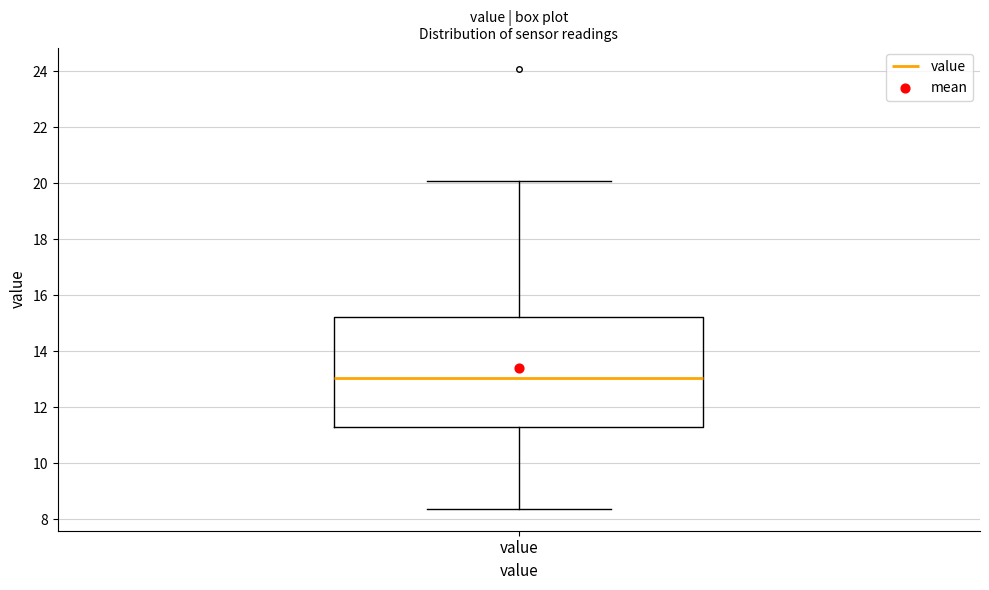

Transcribe this box plot: give where the median line is, the range the box spans, and where the two whiskers end, as read against the y-axis. The values are not printed on the chart, so give them approximately, as read against the axis.

median 13.0, box 11.2 to 15.2, whiskers 8.4 to 20.0